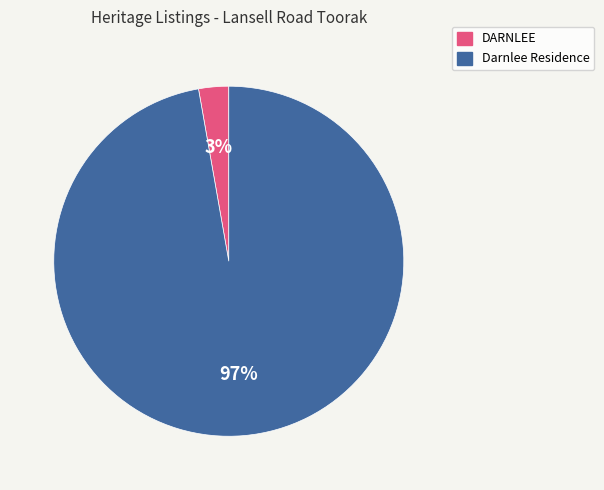

True or false: Darnlee Residence accounts for 97% of the total.

True